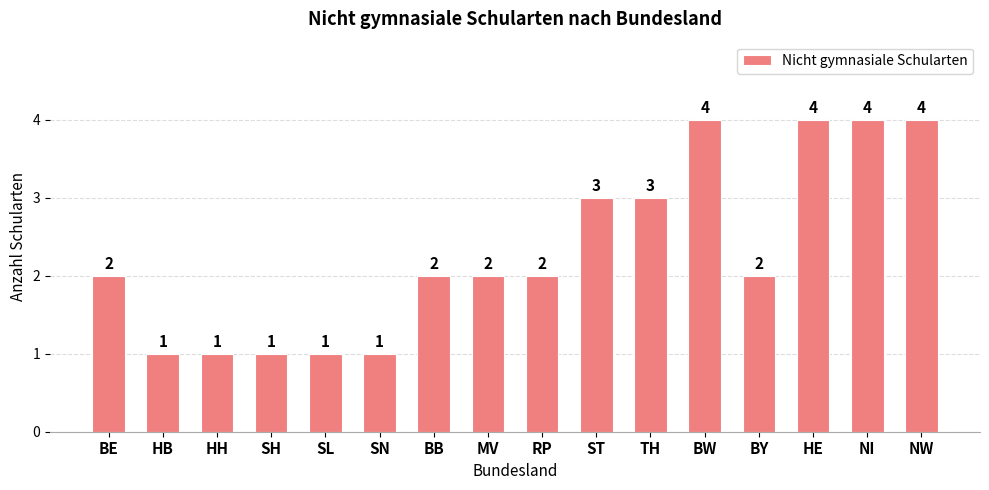

What is the change in value from SN to MV?

+1